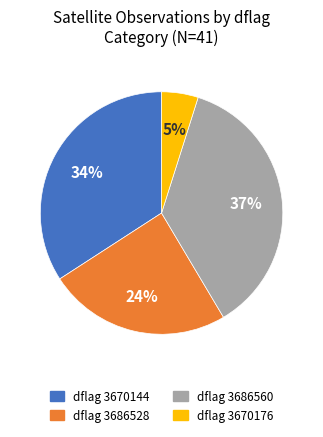

To the nearest percent, what is the difference between the largest and smallest slice percentages?

32%